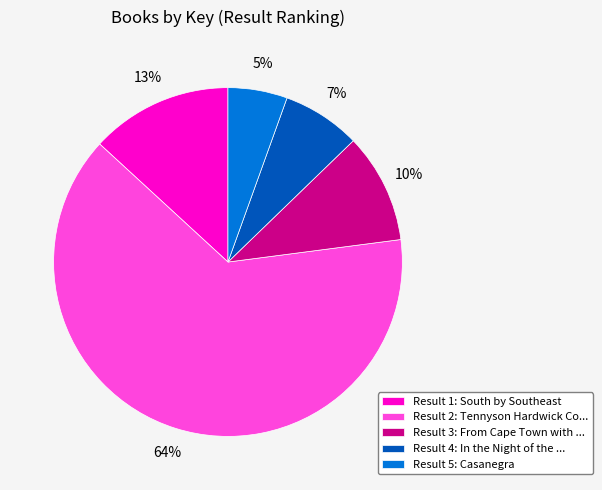

Does any single category account for the majority?

Yes